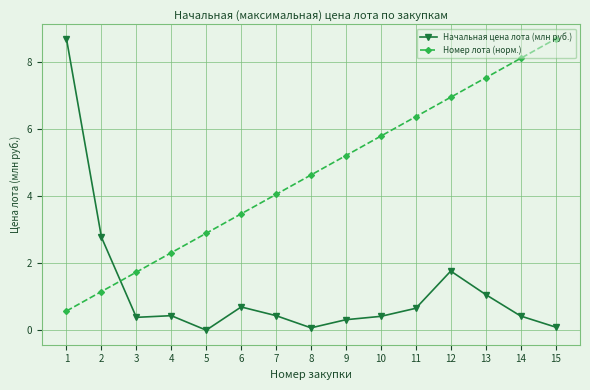

What is the average value of the Начальная цена лота (млн руб.) series?

1.2